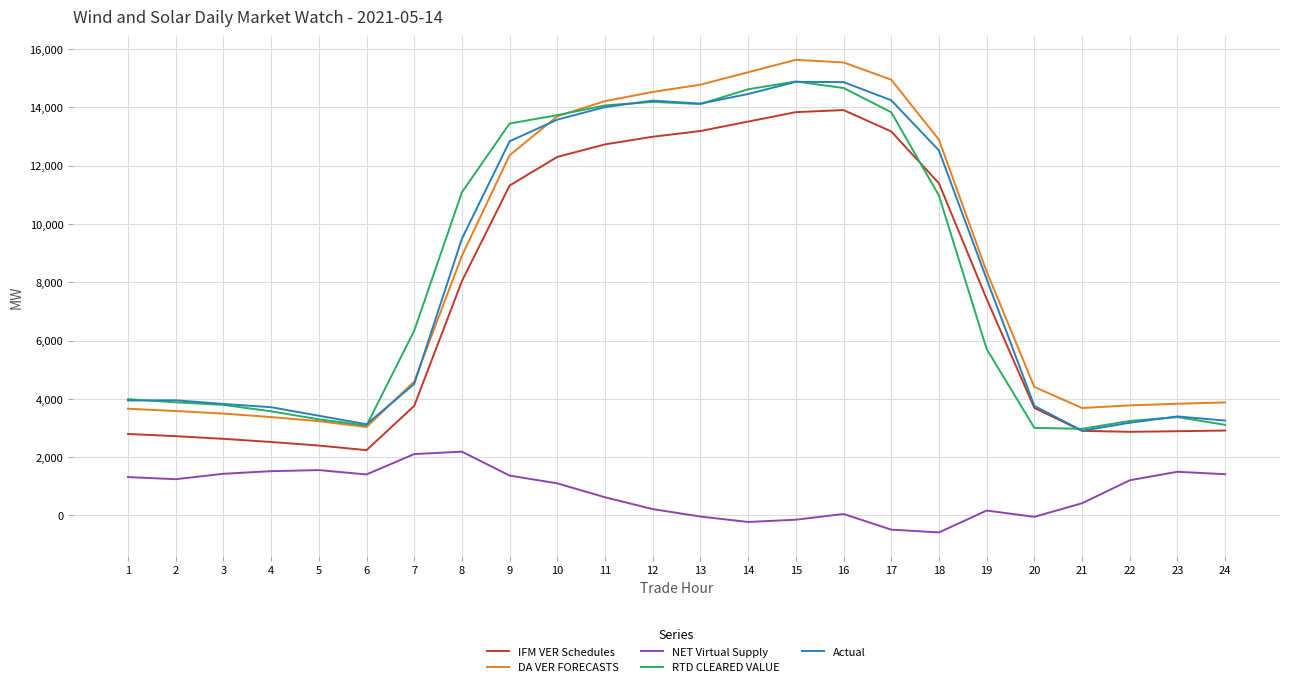

Rank the series at 16 from highest to lowest value.

DA VER FORECASTS, Actual, RTD CLEARED VALUE, IFM VER Schedules, NET Virtual Supply